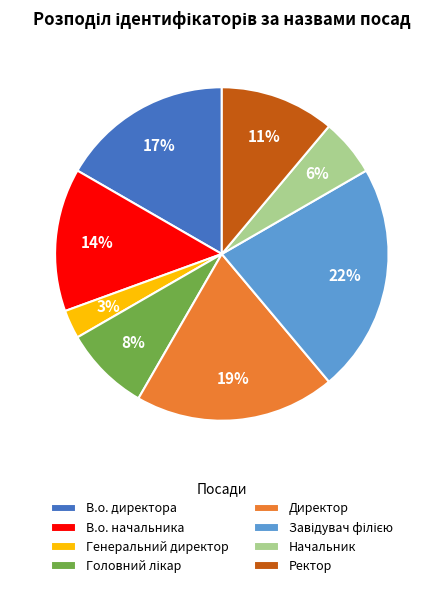

To the nearest percent, what is the combined percentage of В.о. директора and В.о. начальника?

31%